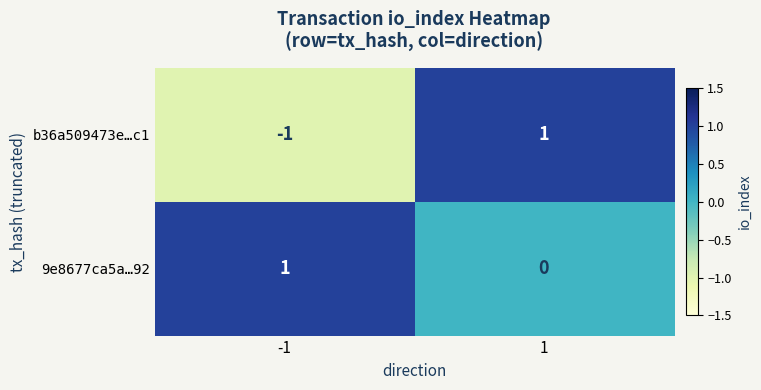

Between -1 and 1, which series saw the biggest shift?

b36a509473e…c1